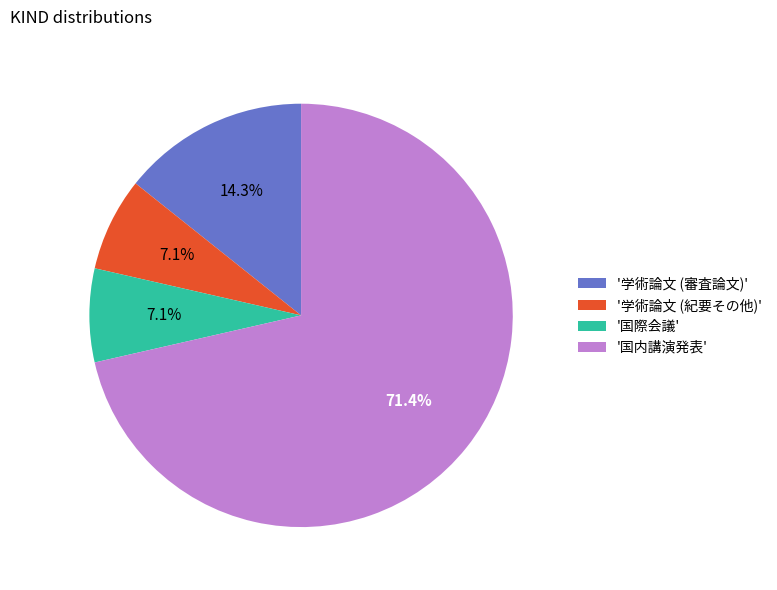

Which slice represents more than half of the pie?

'国内講演発表'